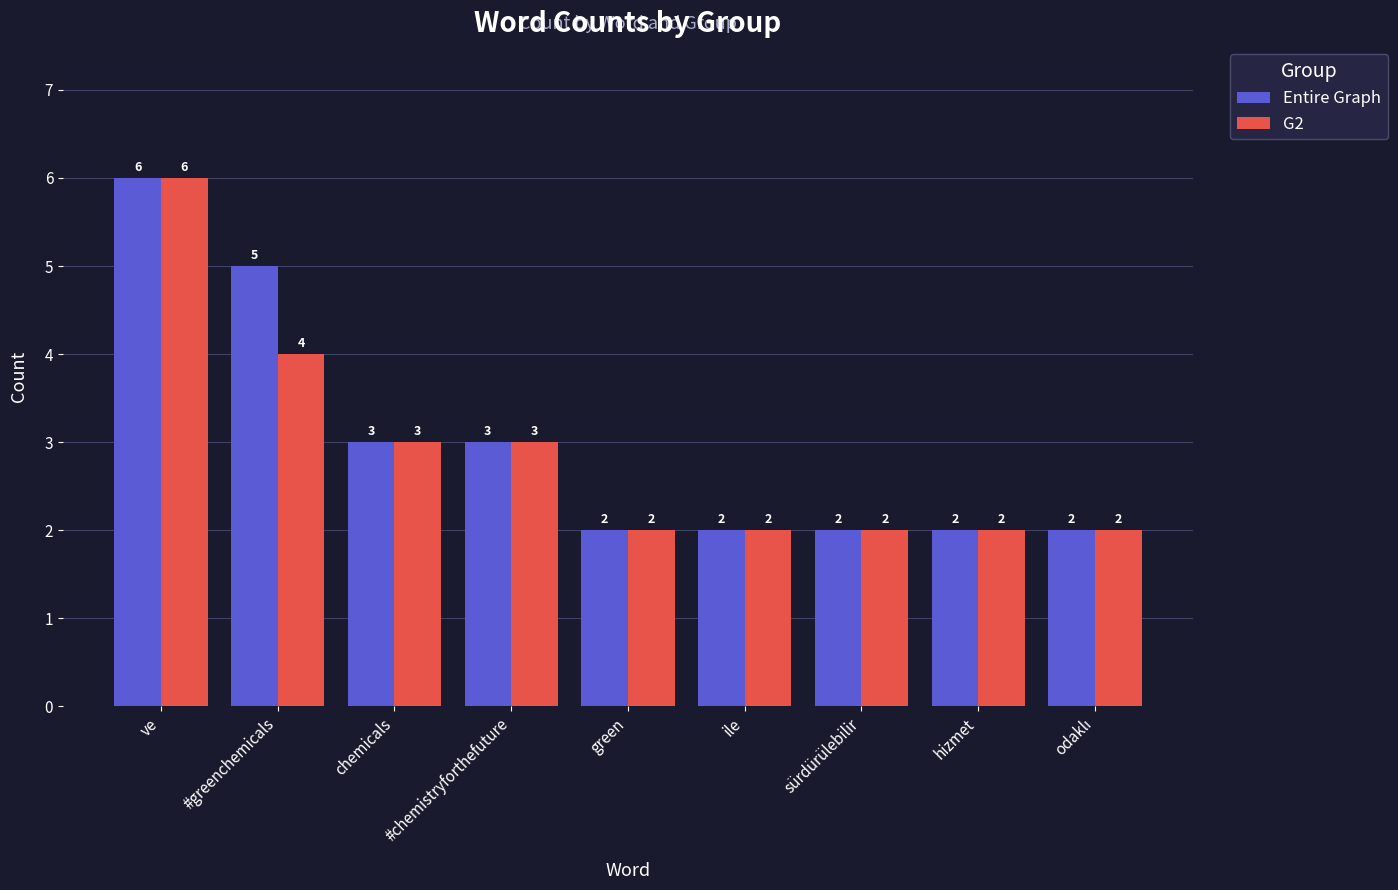

What is the difference between the maximum and second lowest values in the G2 series?

4